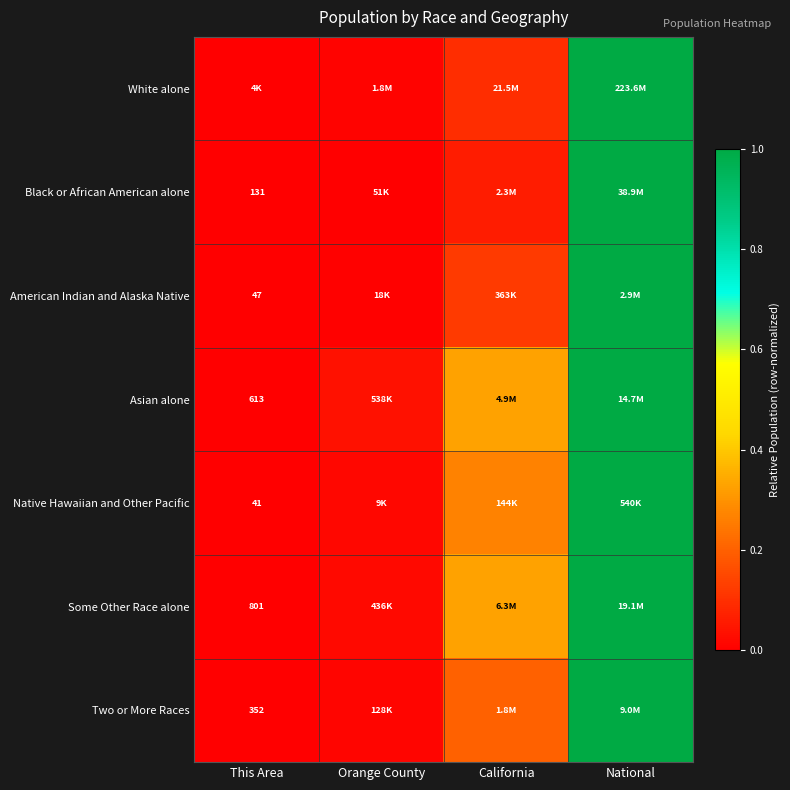

Is the value of Some Other Race alone at This Area greater than the value of Asian alone at This Area?

Yes